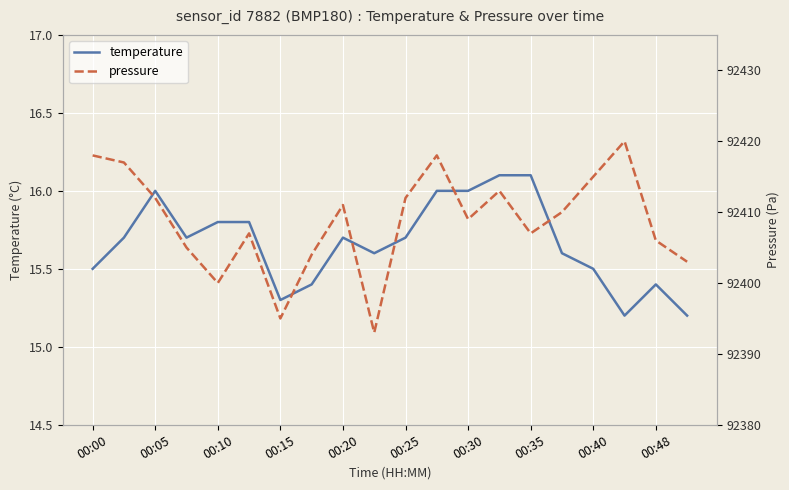

True or false: temperature and pressure intersect in this chart.

False